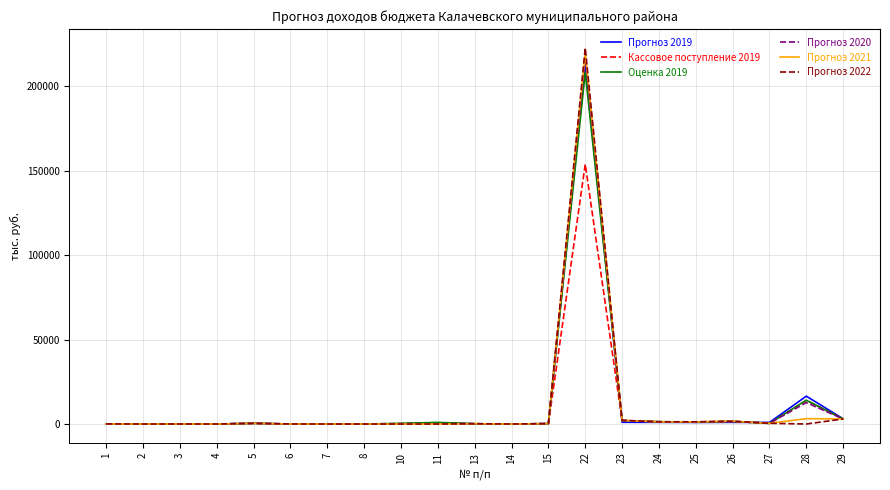

What is the difference between the Кассовое поступление 2019 values at 6 and 27?

327.1